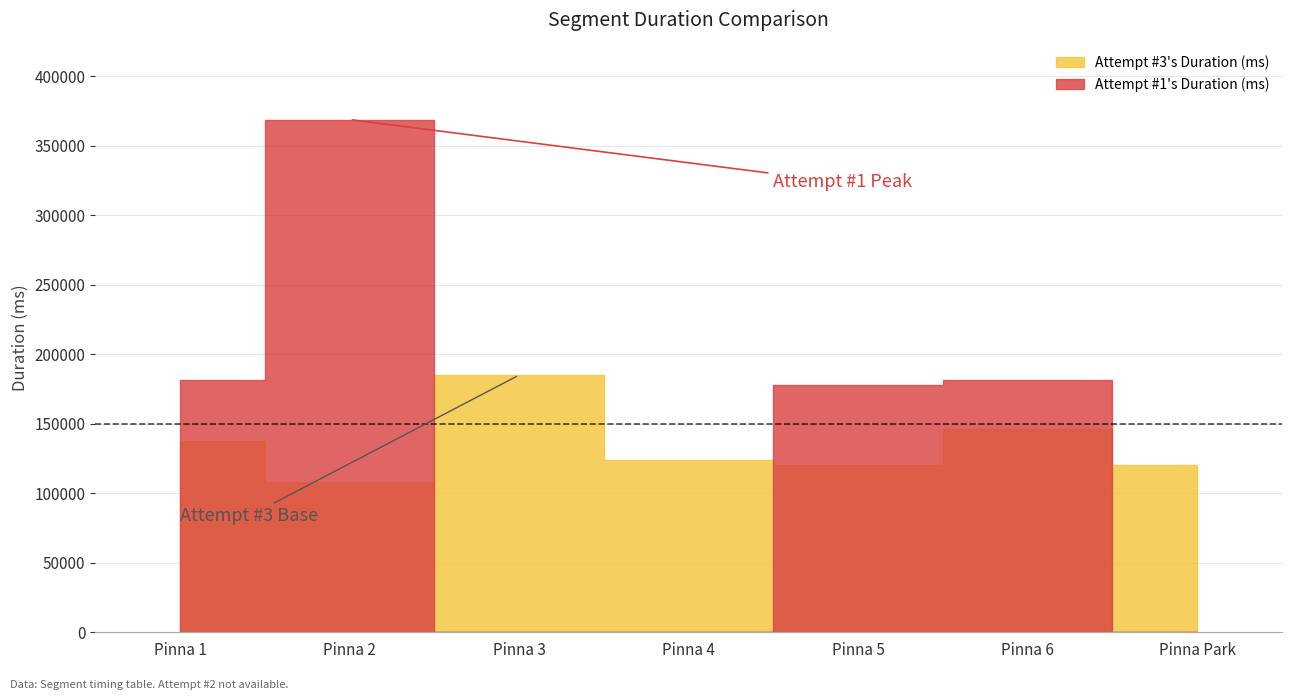

Where is Attempt #3's Duration (ms) nearest to the value 146483?

Pinna 6